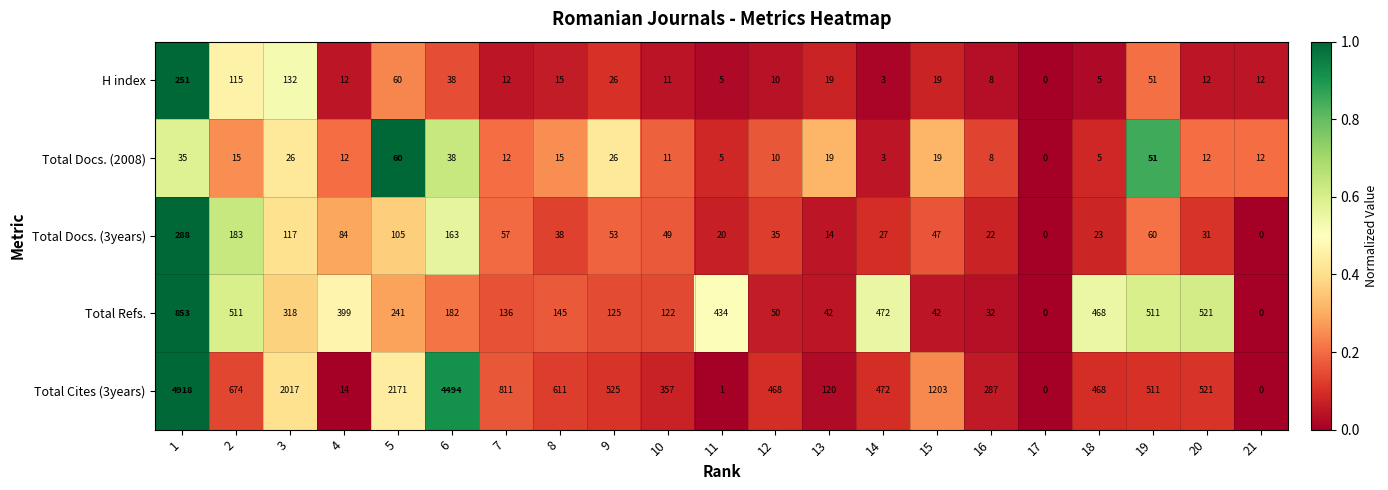

What is the total value across all series at 1?

6345